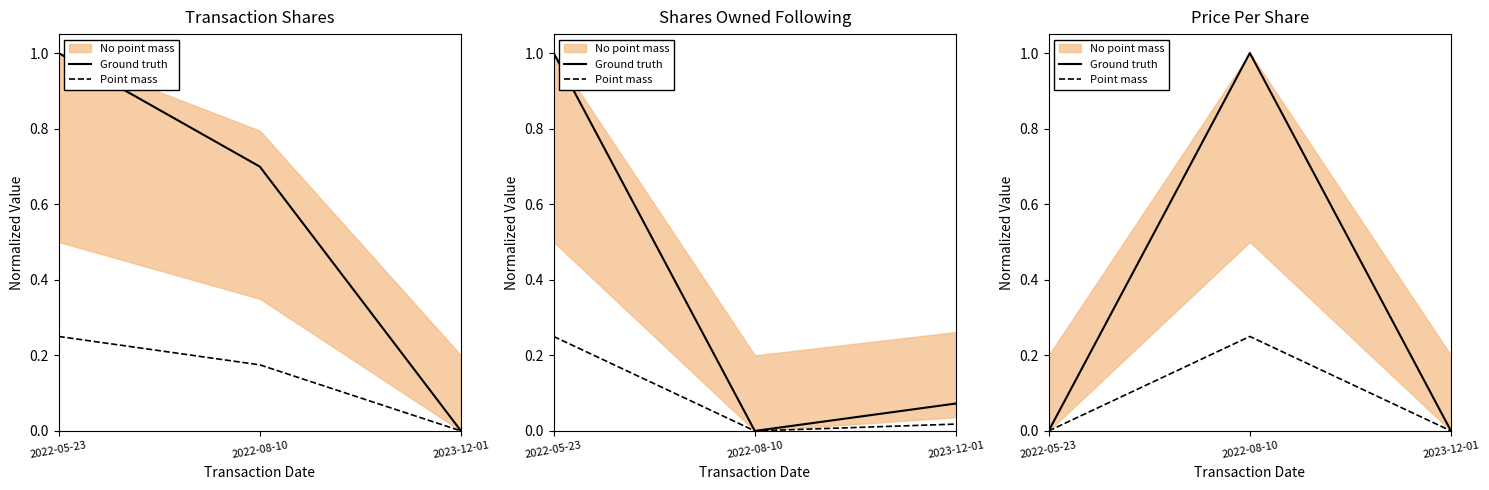

What is the sum of the Point mass values at 2022-08-10 and 2022-05-23?

0.2